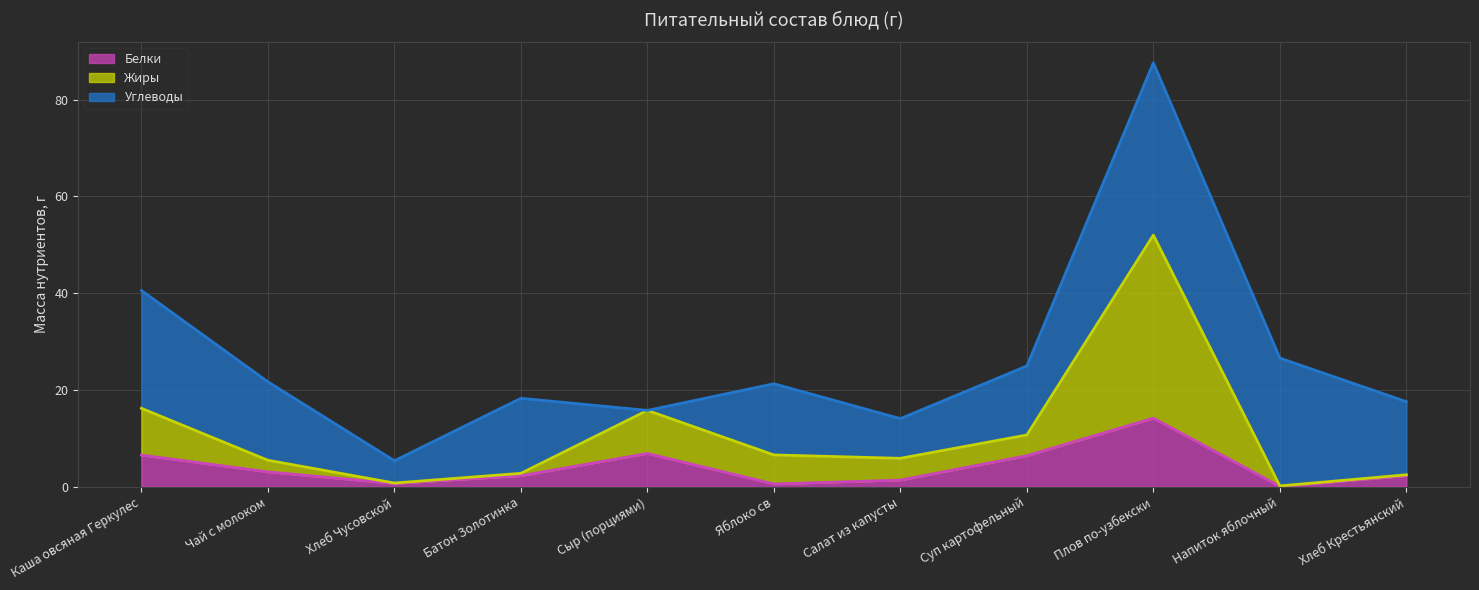

True or false: Жиры and Белки cross at least once.

False